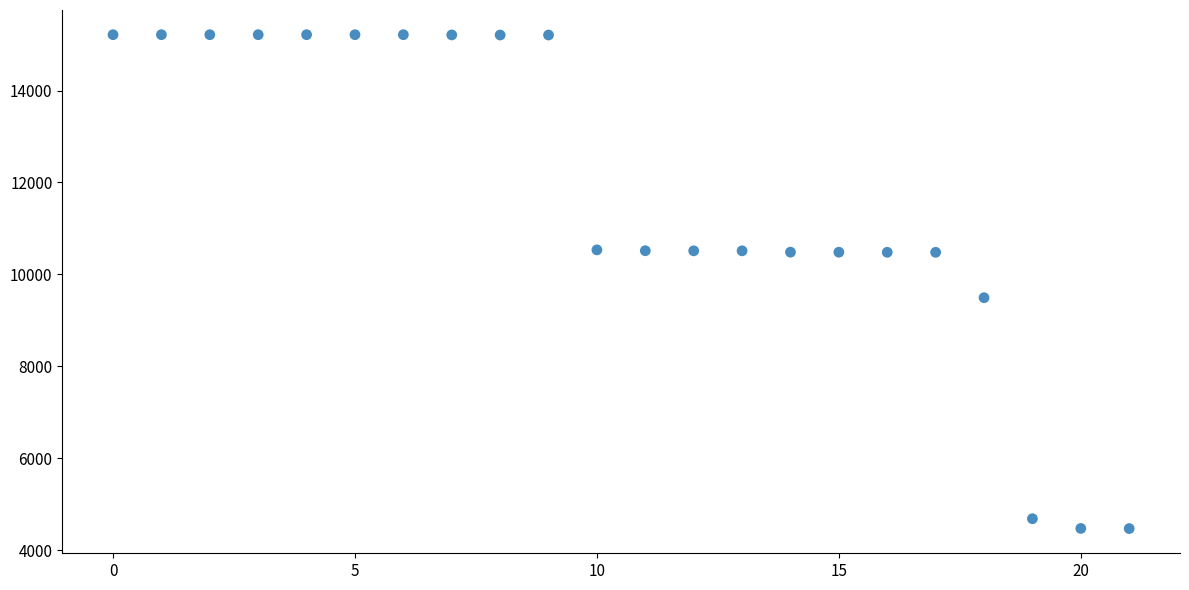

What is the range of Y values (max minus min)?

10747